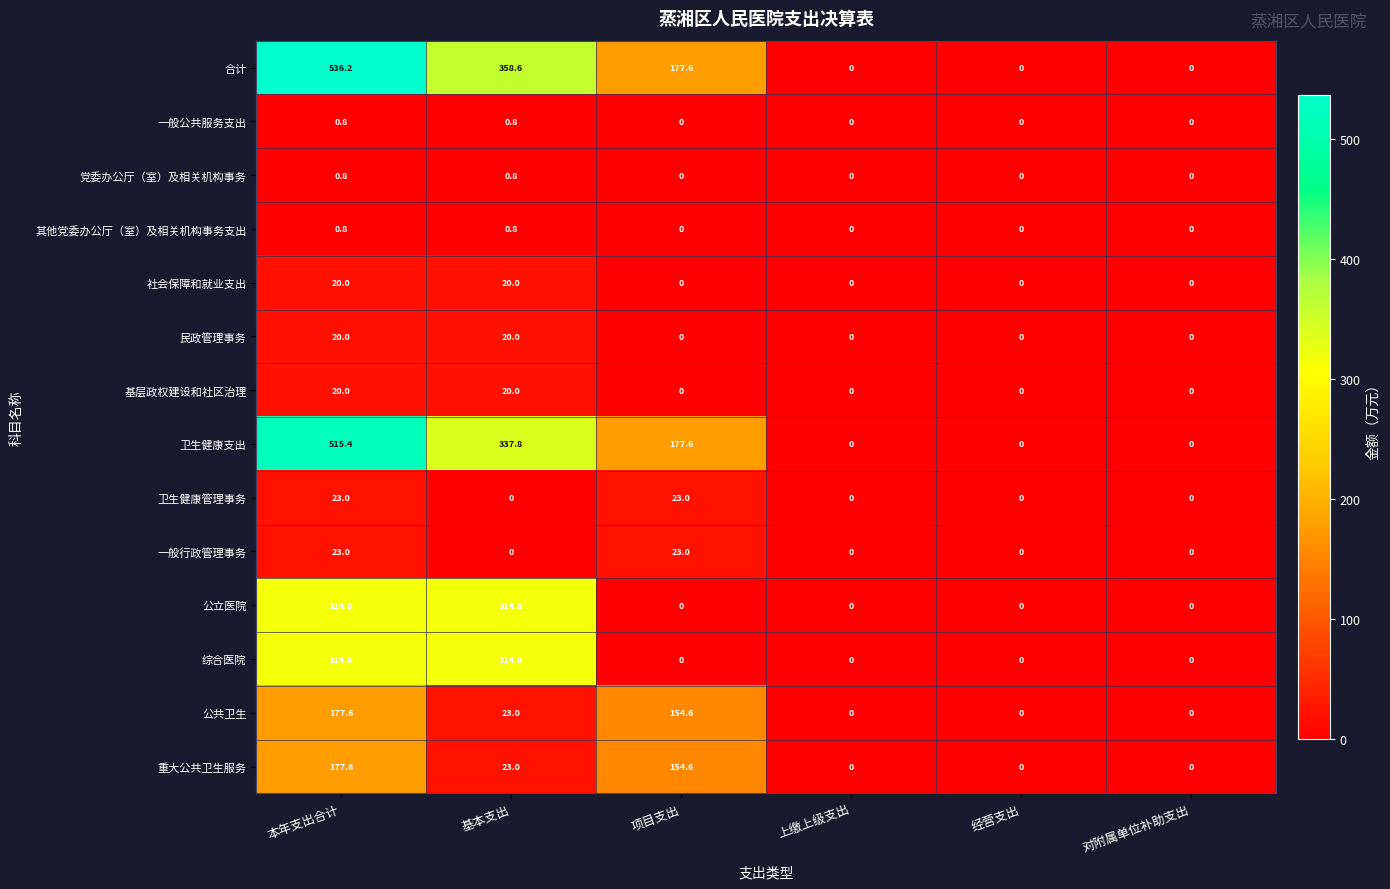

How many data points does each series have?

6